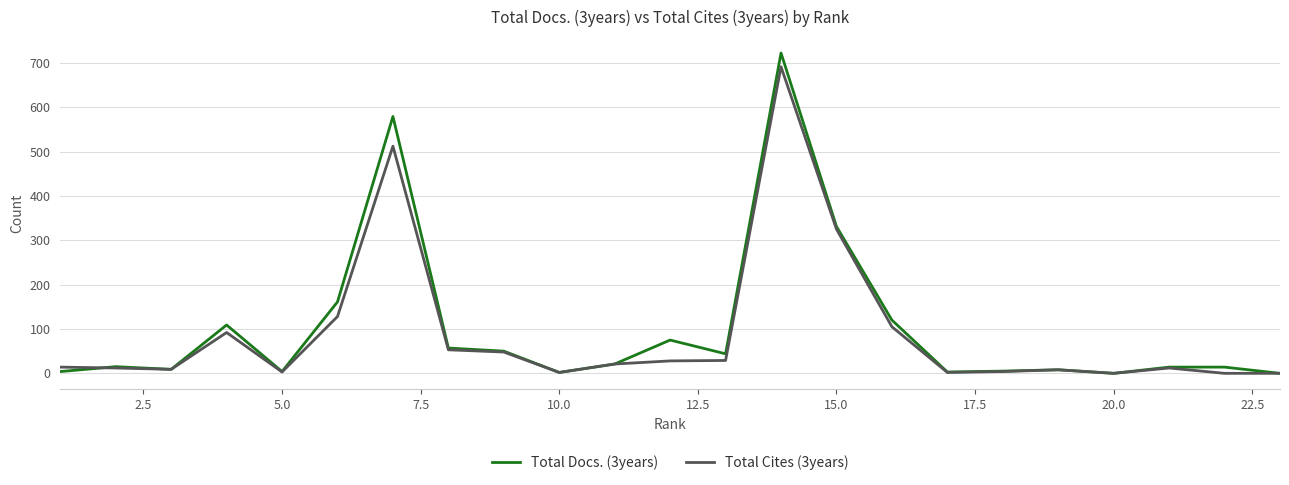

How many values in the Total Docs. (3years) series are below 15?

11